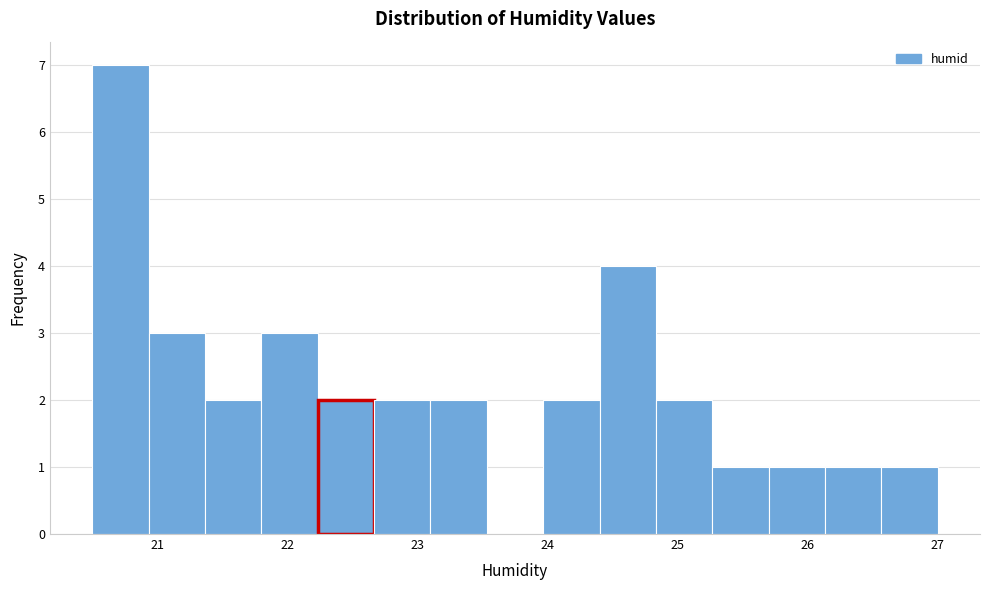

How tall is the bar that spans 26.6 to 27.0 on the x-axis? Neither the bar edges nor the heights are printed on the chart, so give them approximately, as read against the axes.

1